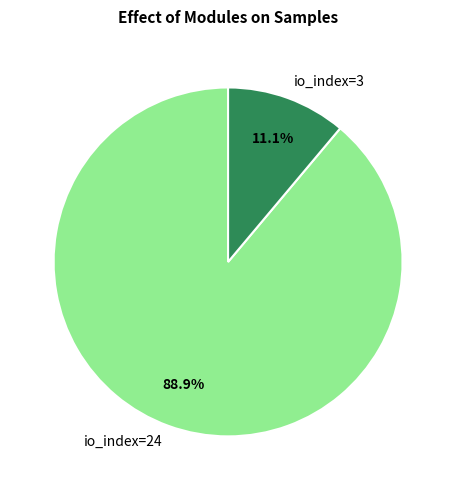

Is there a majority slice in this chart?

Yes